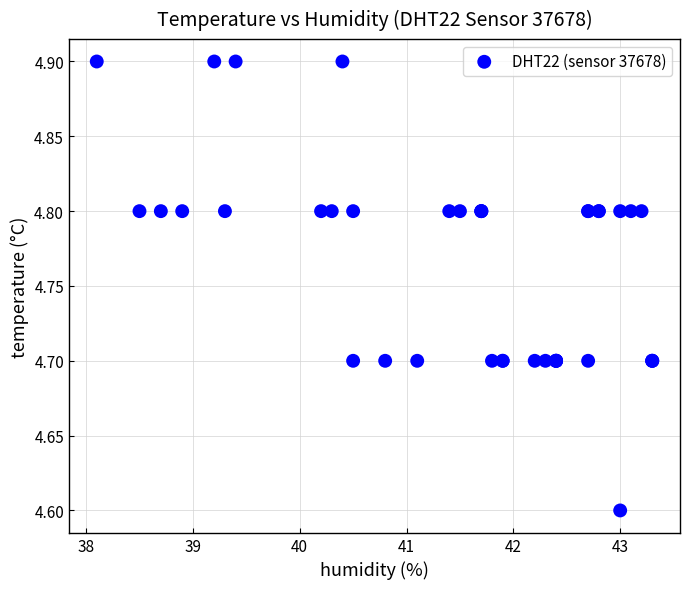

What Y value in the scatter plot is closest to 4?

4.6